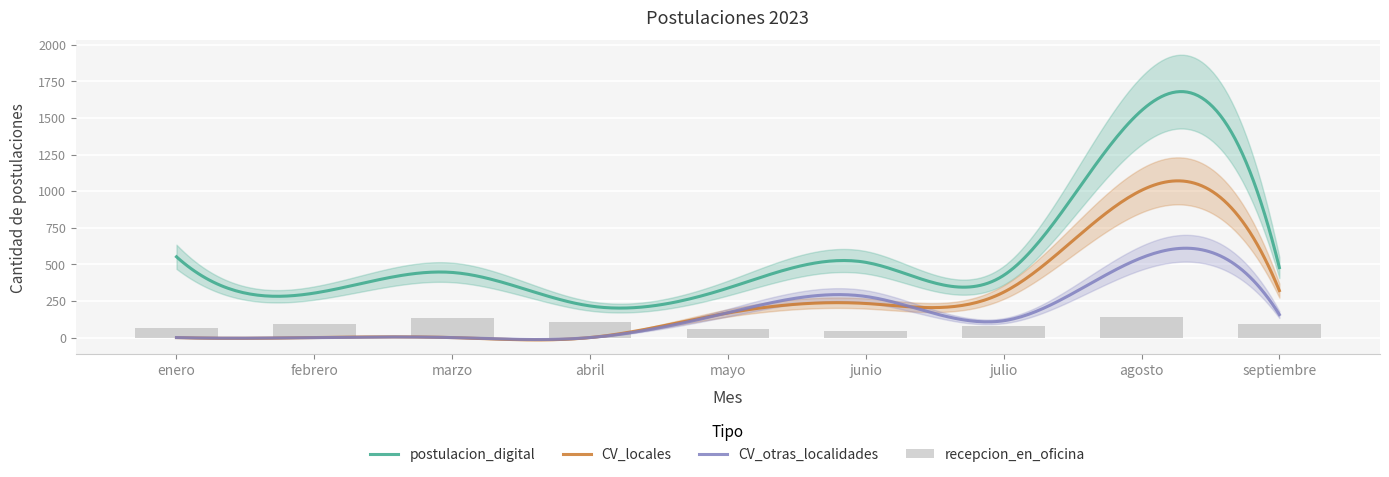

Reading right to left, transcribe all the data shown in this chart.

recepcion_en_oficina: septiembre=93	agosto=142	julio=82	junio=48	mayo=59	abril=104	marzo=134	febrero=91	enero=66
postulacion_digital: septiembre=478	agosto=1551	julio=425	junio=514	mayo=338	abril=216	marzo=445	febrero=304	enero=552
CV_locales: septiembre=321	agosto=1006	julio=310	junio=233	mayo=168	abril=0	marzo=0	febrero=0	enero=0
CV_otras_localidades: septiembre=157	agosto=545	julio=115	junio=281	mayo=170	abril=0	marzo=0	febrero=0	enero=0